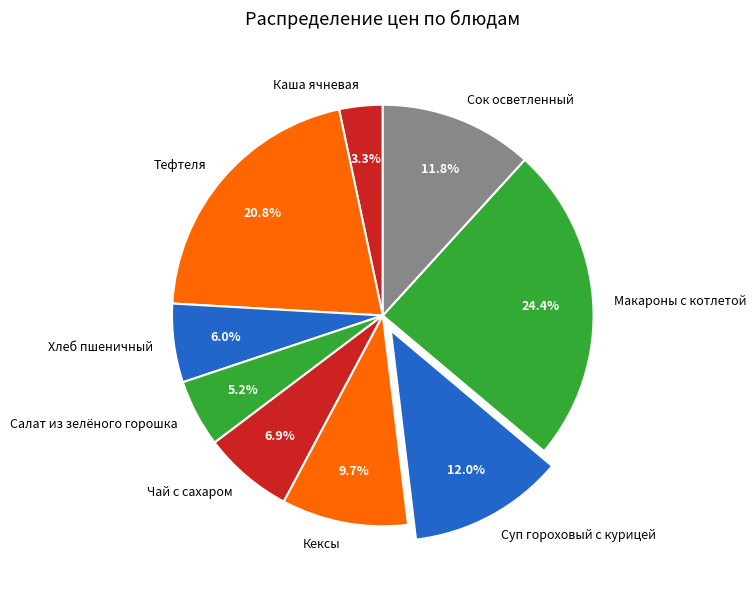

What is the largest slice in the pie chart?

Макароны с котлетой